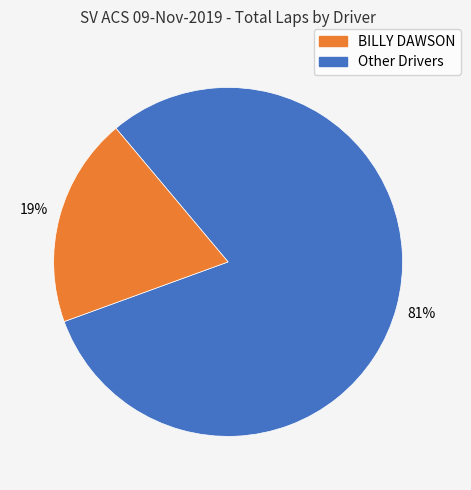

To the nearest percent, what is the average slice percentage?

50%